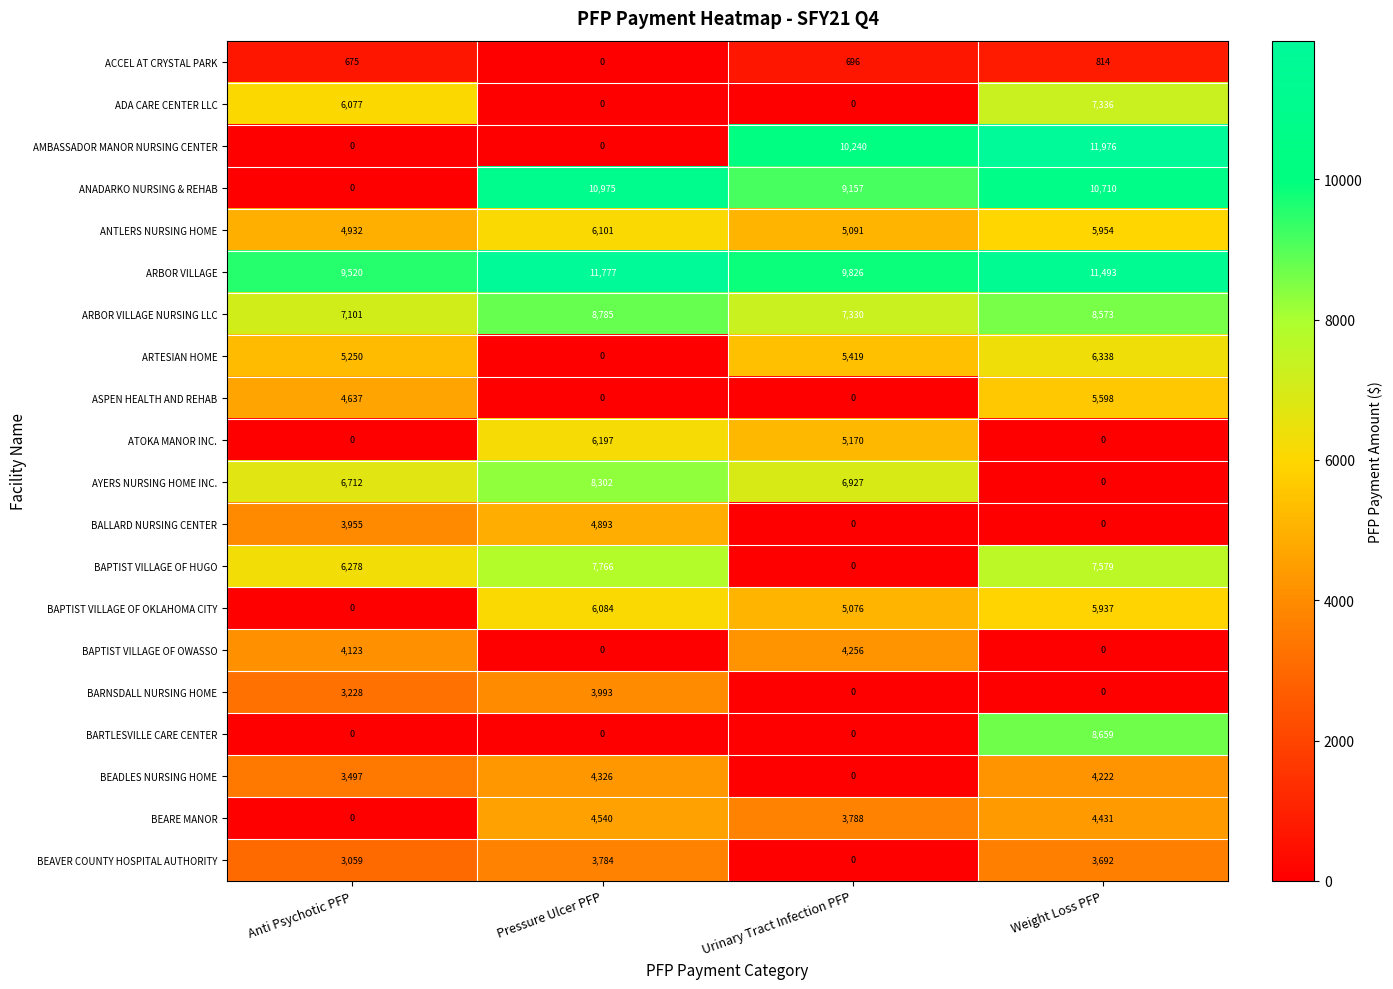

What is the difference between the ARBOR VILLAGE NURSING LLC values at Anti Psychotic PFP and Pressure Ulcer PFP?

1684